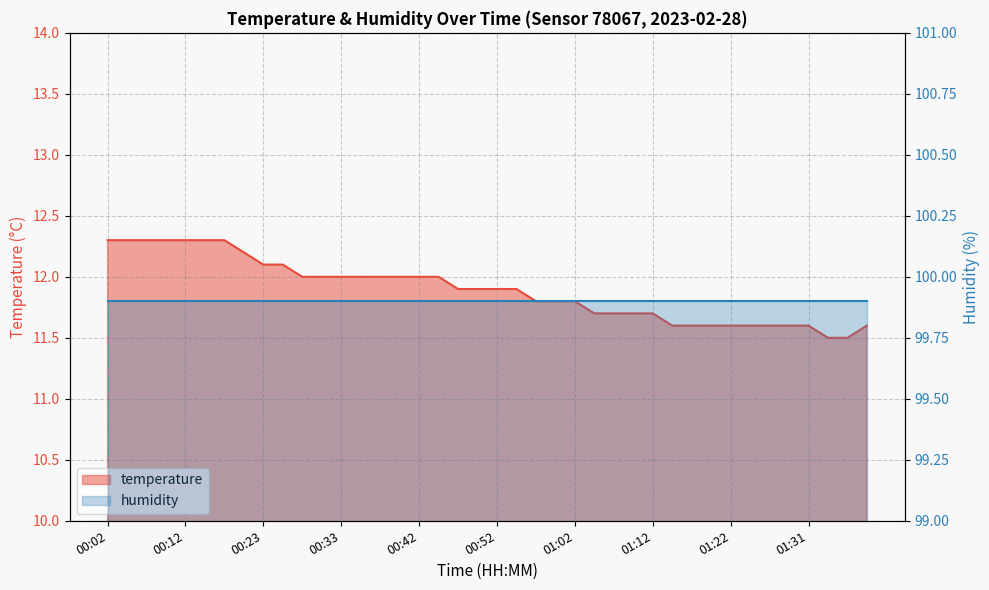

True or false: the data shows 11.6 at 01:39.

True